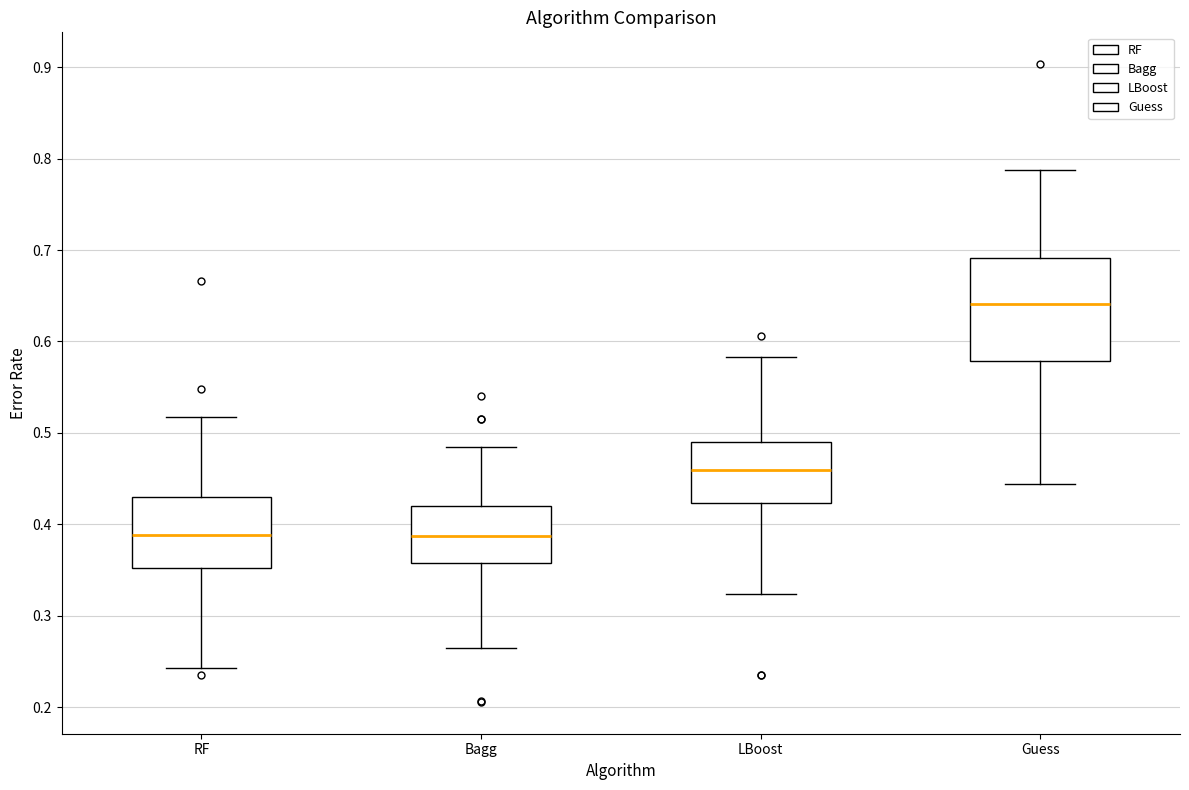

Reading left to right, read every box against the y-axis: the position of its median line, the range the box covers, and the ends of its whiskers. The values are not printed on the chart, so give them approximately, as read against the axis.

RF: median 0.39, box 0.35 to 0.43, whiskers 0.24 to 0.52
Bagg: median 0.39, box 0.36 to 0.42, whiskers 0.26 to 0.48
LBoost: median 0.46, box 0.42 to 0.49, whiskers 0.32 to 0.58
Guess: median 0.64, box 0.58 to 0.69, whiskers 0.44 to 0.79